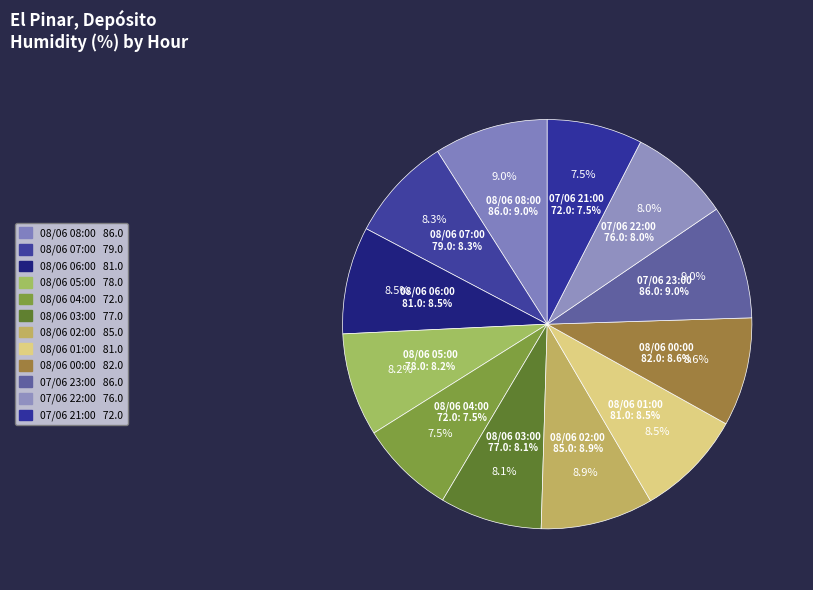

To the nearest percent, what is the difference between the largest and smallest slice percentages?

1%